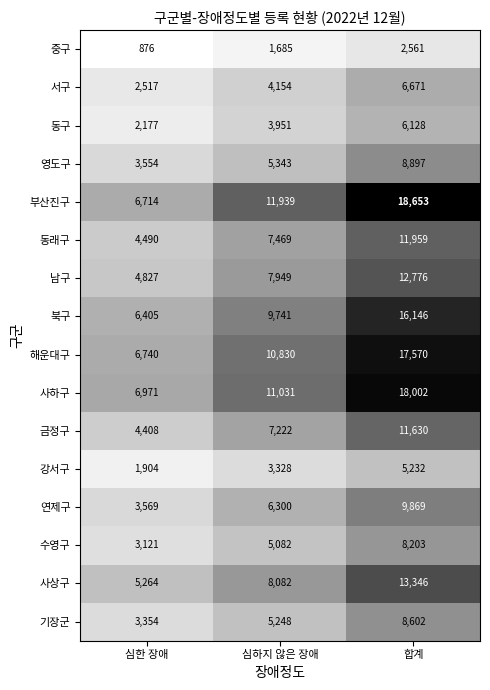

How many distinct data groups are displayed?

16